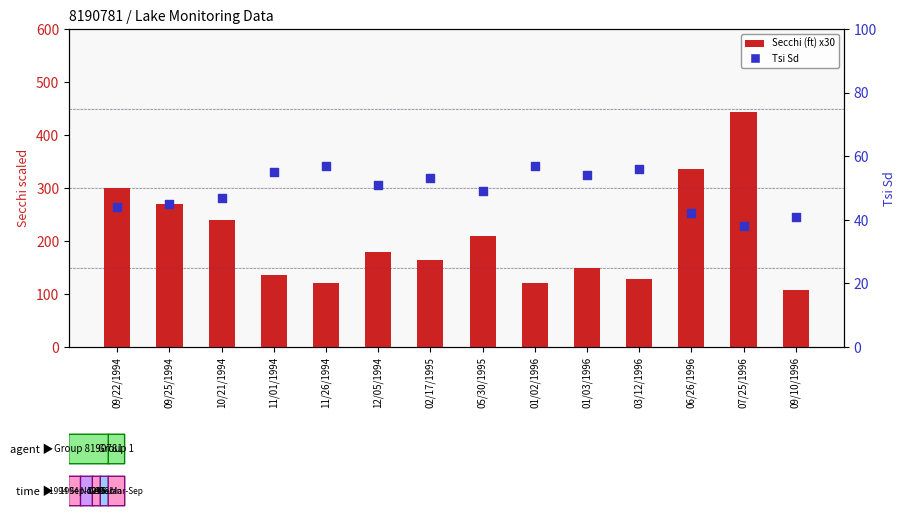

What is the total value across all series at 01/02/1996?

177